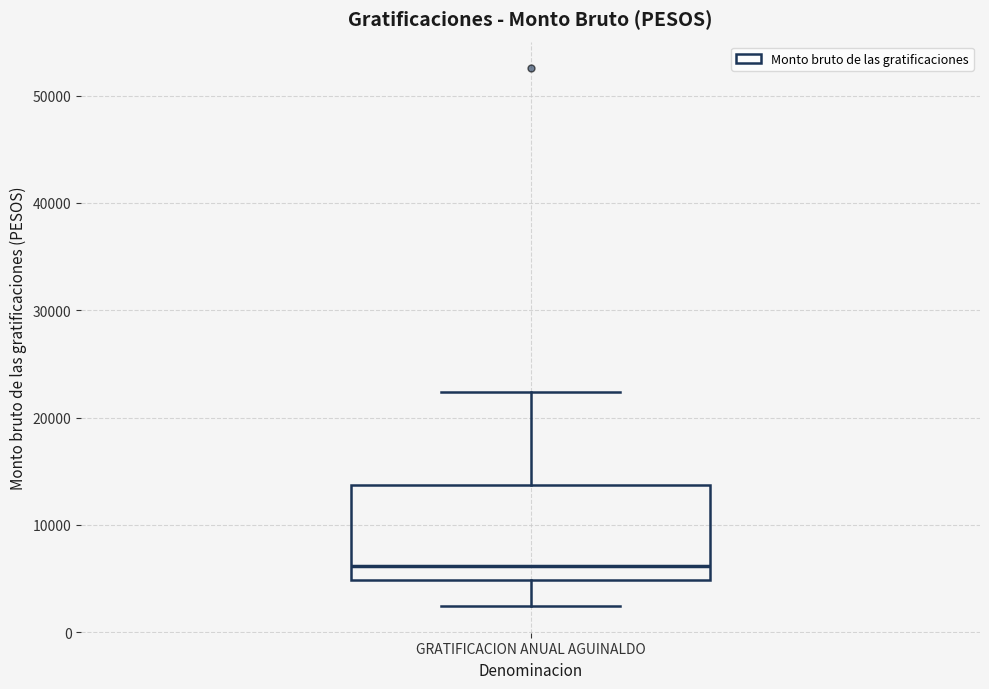

Transcribe this box plot: give where the median line is, the range the box spans, and where the two whiskers end, as read against the y-axis. The values are not printed on the chart, so give them approximately, as read against the axis.

median 6000, box 5000 to 14000, whiskers 2000 to 22000